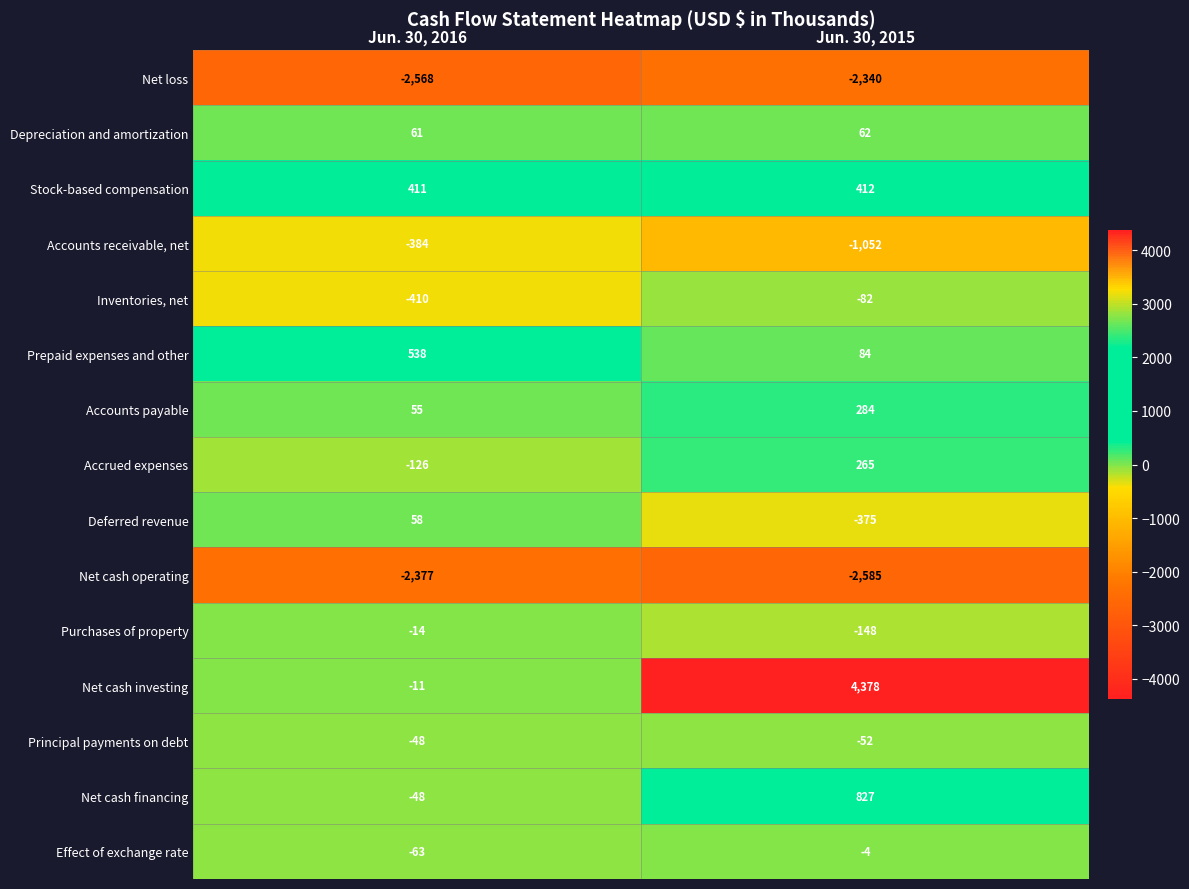

Read the Prepaid expenses and other value at Jun. 30, 2015.

84